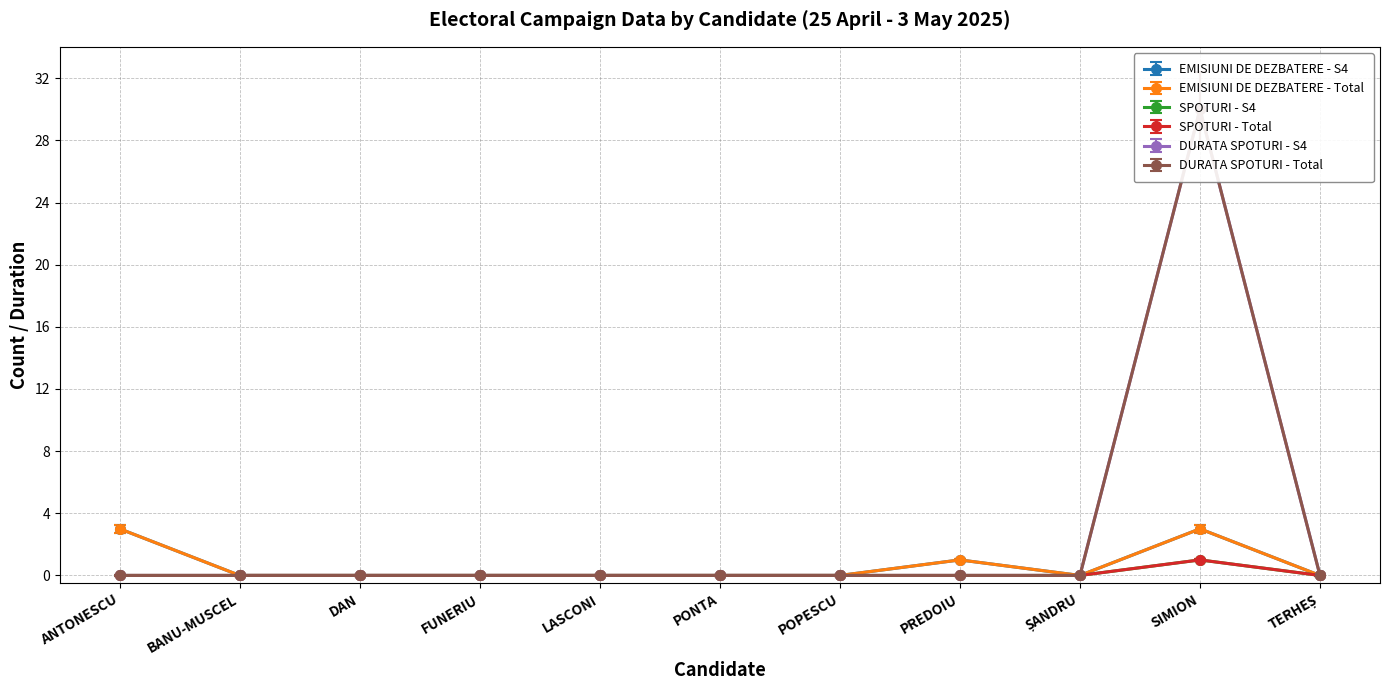

At how many categories does at least one series exceed 7?

1